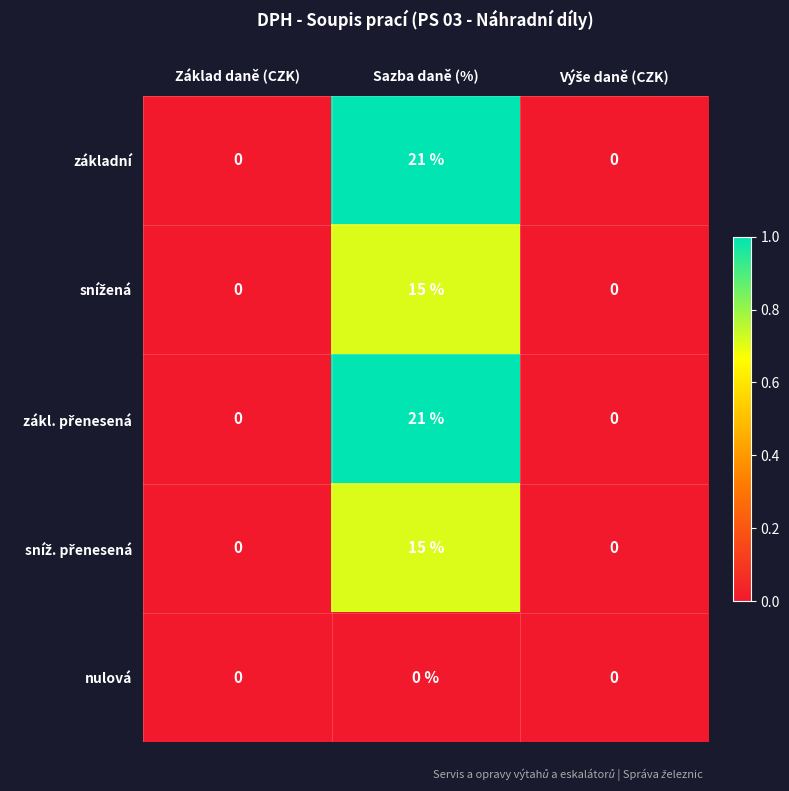

What is the difference between the maximum and second lowest values in the základní series?

21